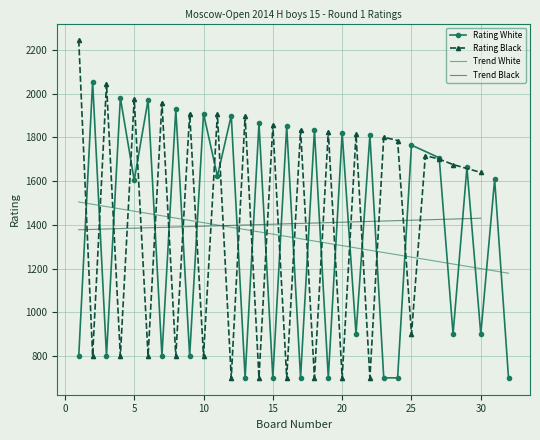

The Rating White series shows 1972 at 6. True or false?

True